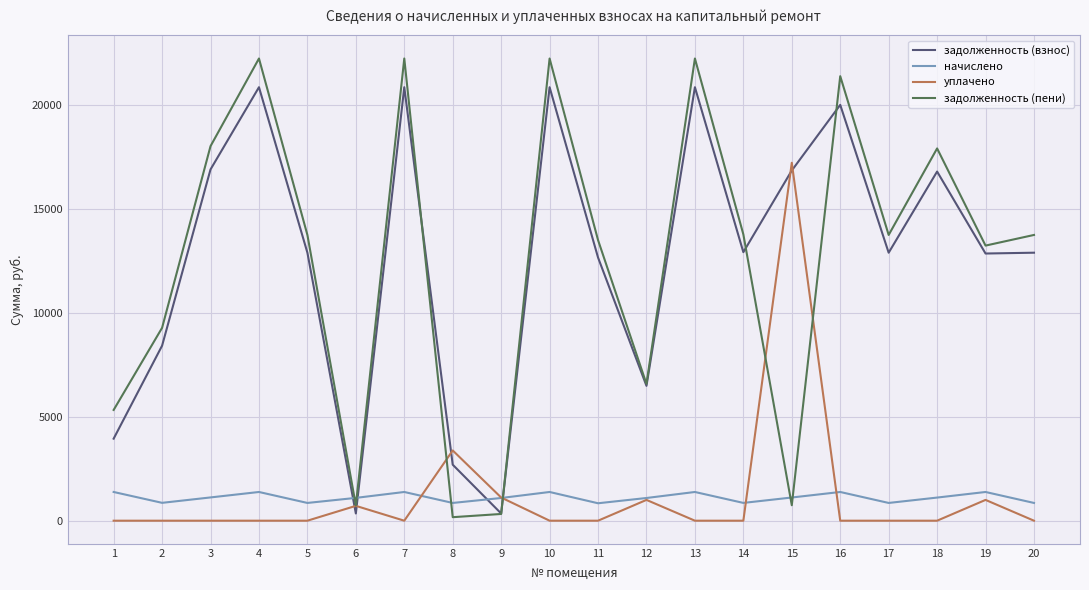

True or false: задолженность (взнос) and начислено intersect in this chart.

True